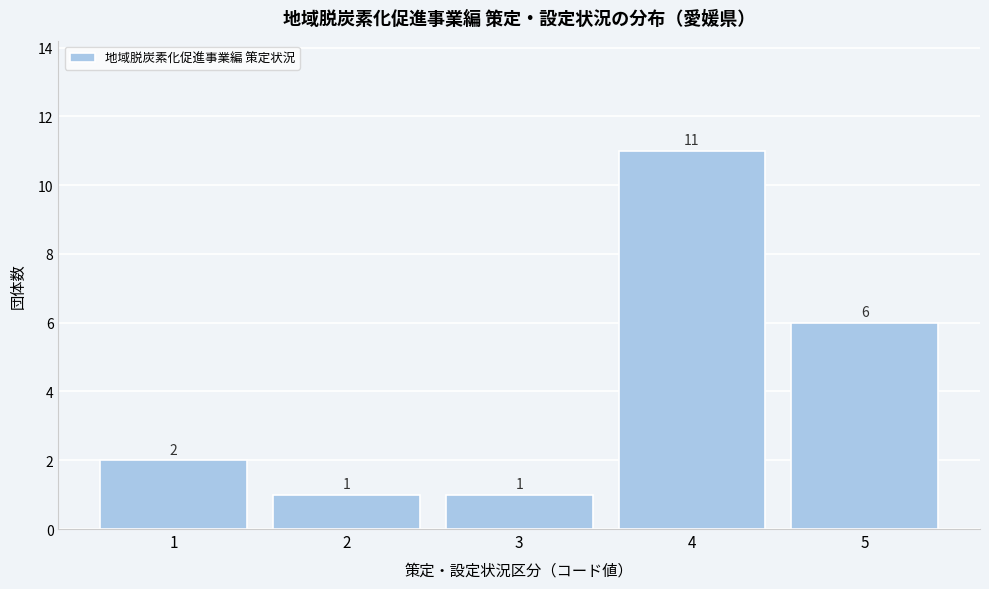

Reading left to right, transcribe this chart: for each bar, give the range it covers on the x-axis and its height.

0.5 to 1.5: 2
1.5 to 2.5: 1
2.5 to 3.5: 1
3.5 to 4.5: 11
4.5 to 5.5: 6